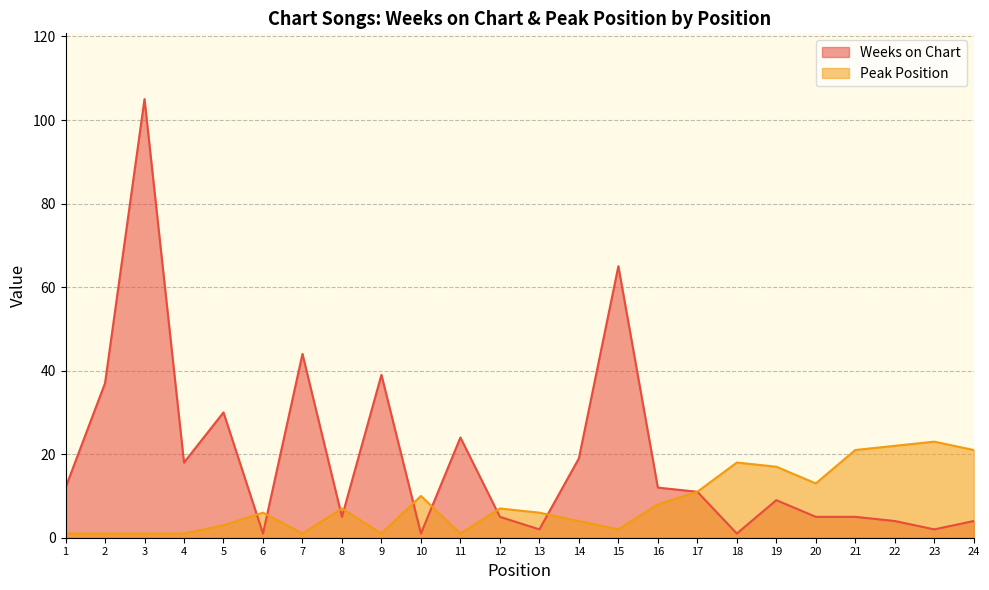

At which label does Peak Position first exceed 7?

10